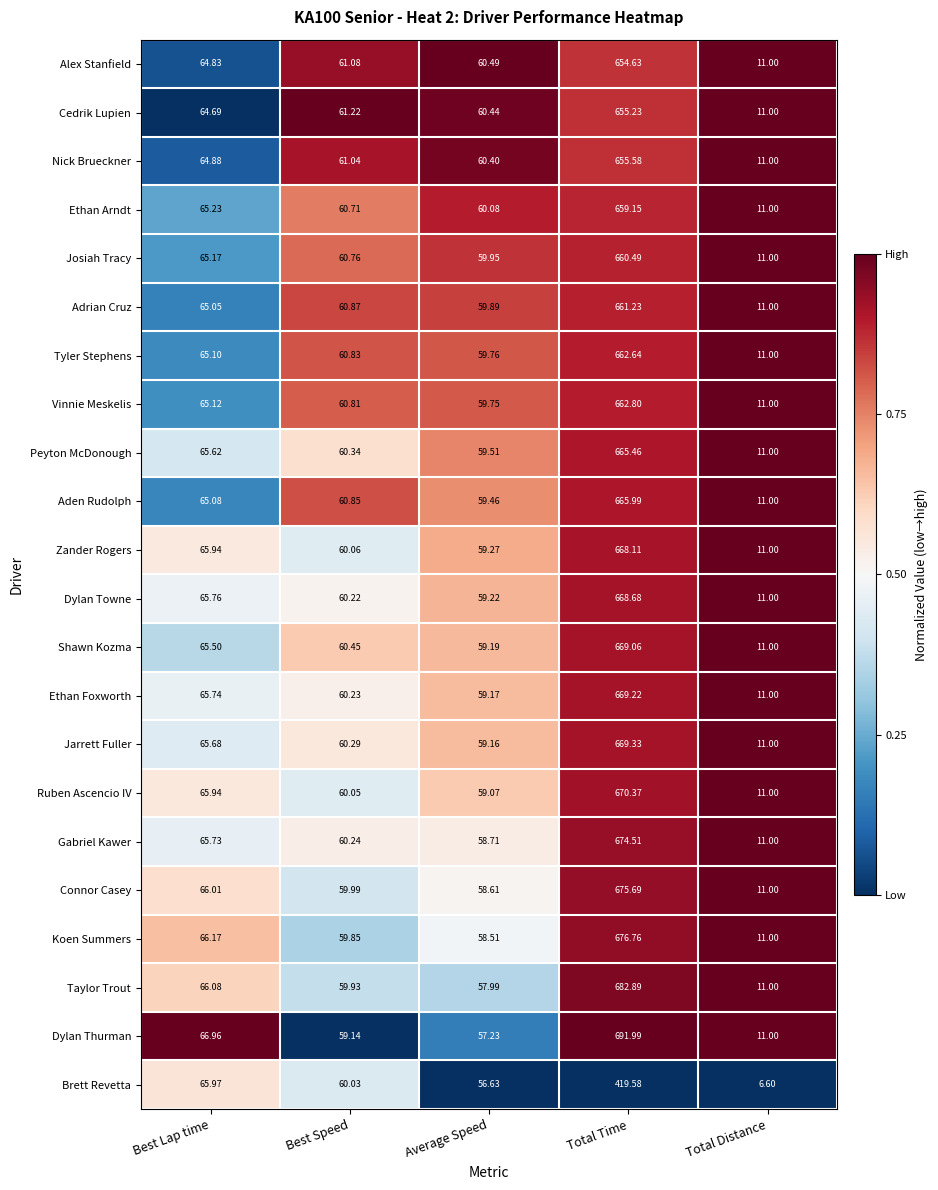

List the series in order of their peak value, lowest first.

Brett Revetta, Alex Stanfield, Cedrik Lupien, Nick Brueckner, Ethan Arndt, Josiah Tracy, Adrian Cruz, Tyler Stephens, Vinnie Meskelis, Peyton McDonough, Aden Rudolph, Zander Rogers, Dylan Towne, Shawn Kozma, Ethan Foxworth, Jarrett Fuller, Ruben Ascencio IV, Gabriel Kawer, Connor Casey, Koen Summers, Taylor Trout, Dylan Thurman